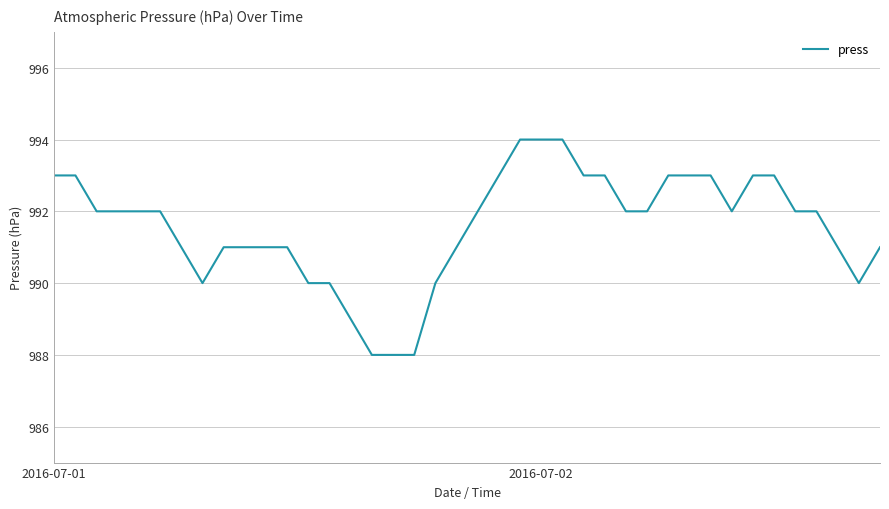

What is the difference between the maximum and minimum values?

6